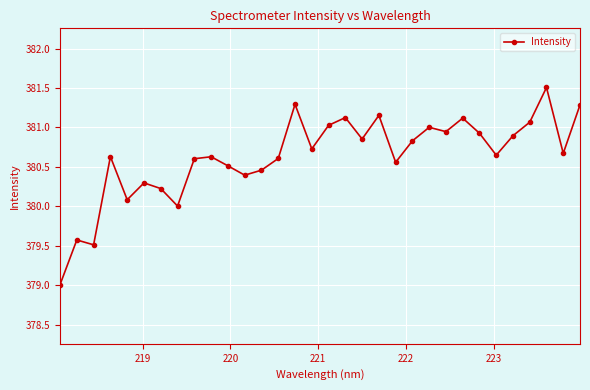

How many interior local peaks (higher than both neighbors) does the data have?

10